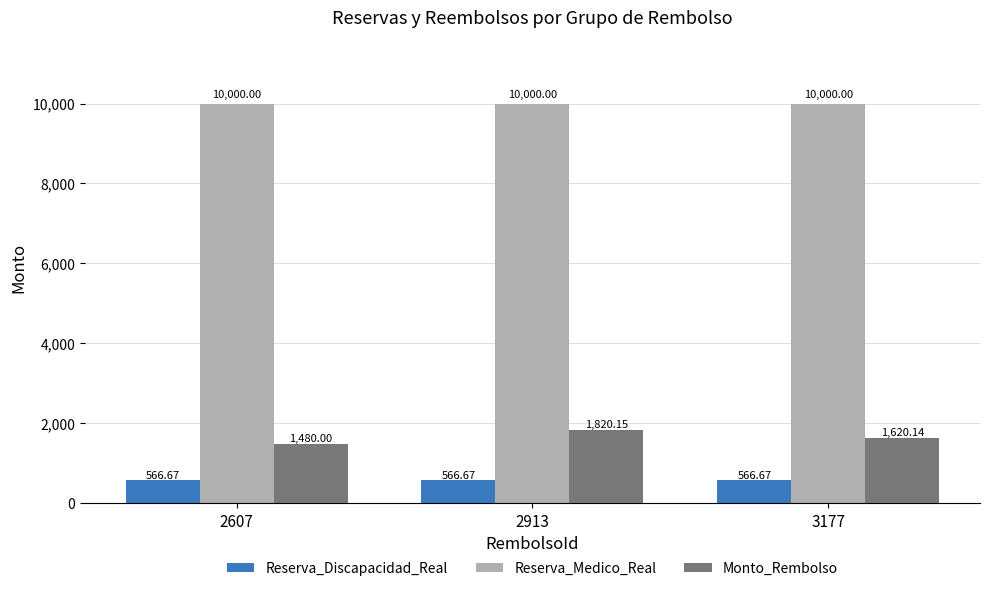

How many groups of bars are there?

3